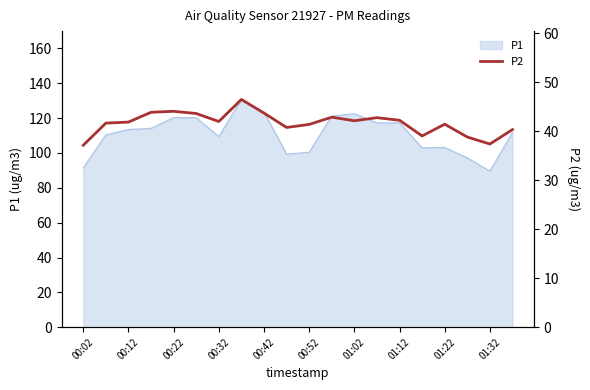

Is it true that P1 equals 145.3 at 00:32?

False